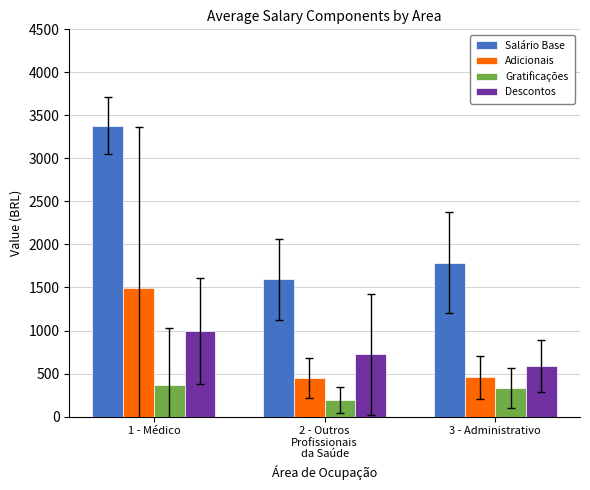

Is the value of Adicionais at 2 - Outros
Profissionais
da Saúde greater than the value of Gratificações at 3 - Administrativo?

Yes